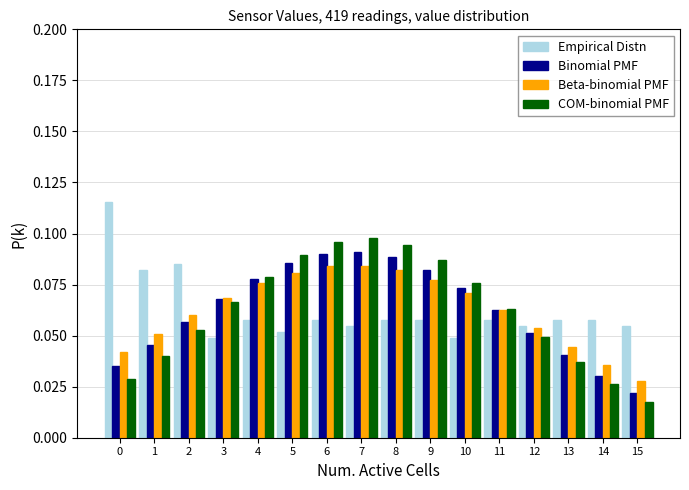

Count the Beta-binomial PMF values in the range 0 to 1.

16